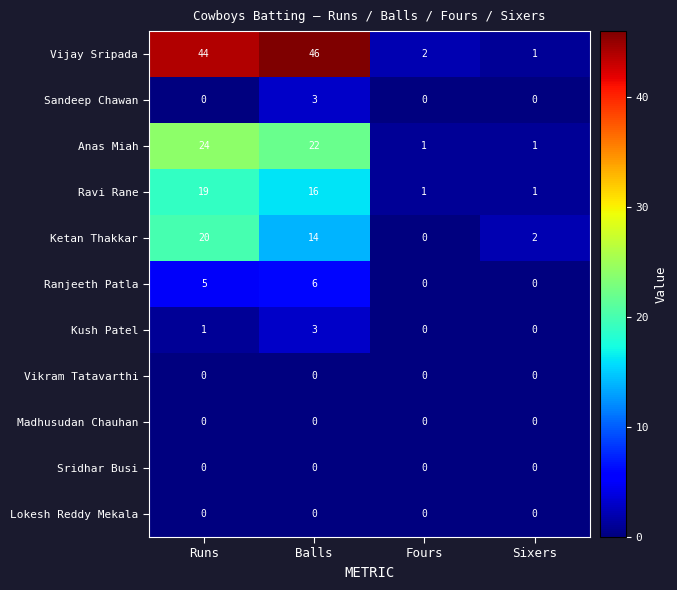

Which series has the largest total across all categories?

Vijay Sripada